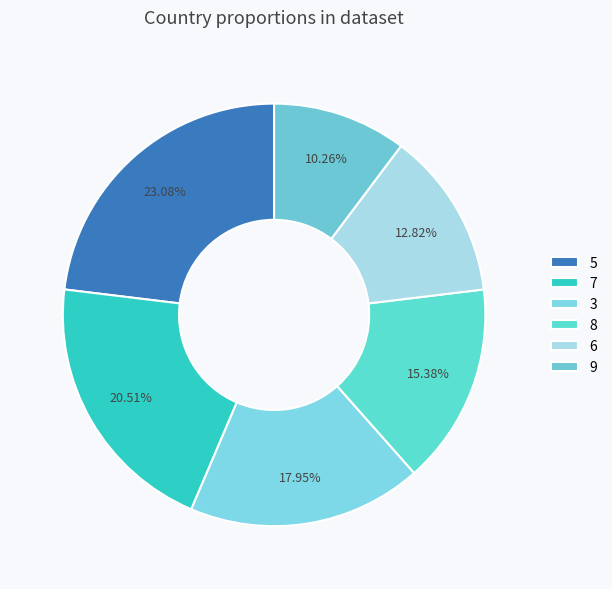

True or false: 3 accounts for 1% of the total.

False